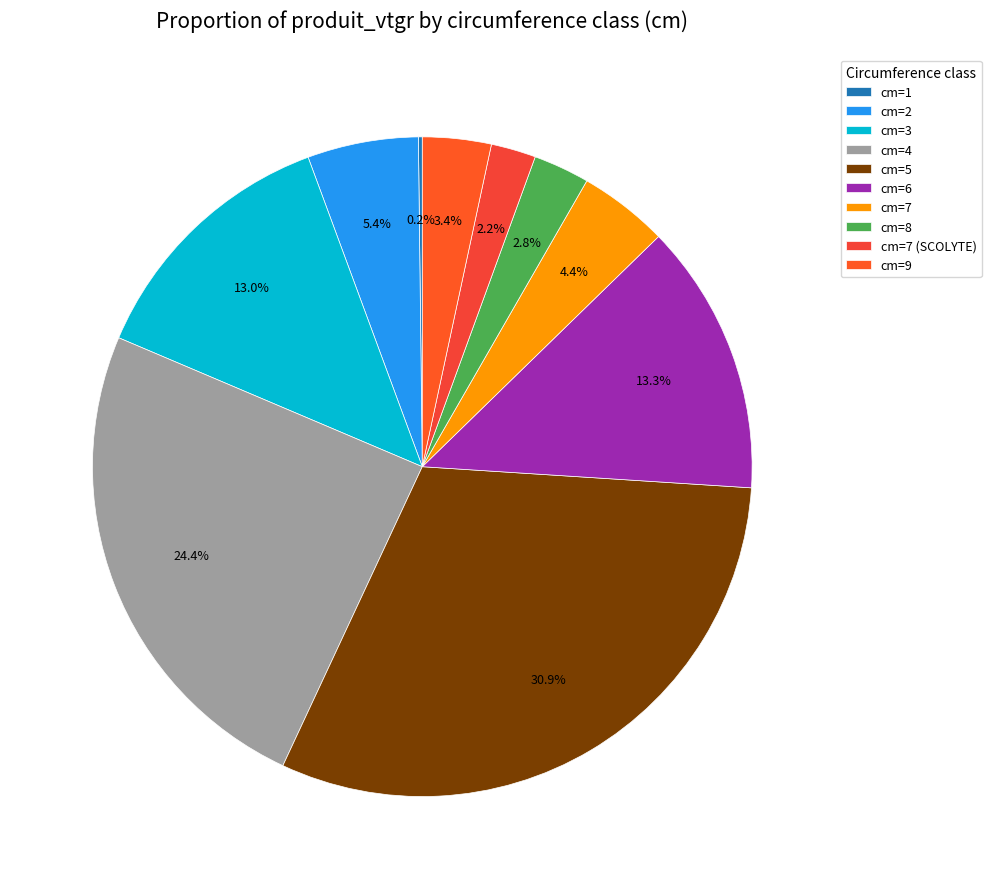

Count the number of slices in the pie.

10